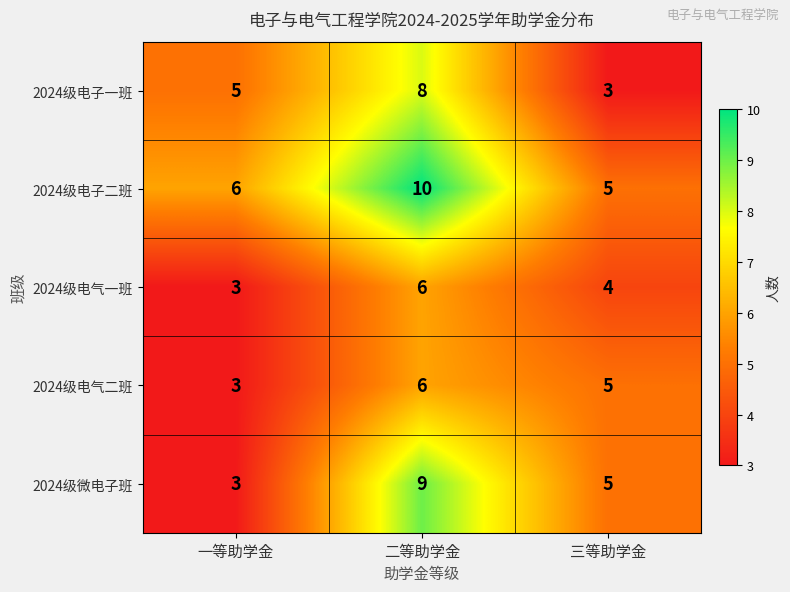

Reading left to right, extract all data points from this chart.

2024级电子一班: 5	8	3
2024级电子二班: 6	10	5
2024级电气一班: 3	6	4
2024级电气二班: 3	6	5
2024级微电子班: 3	9	5